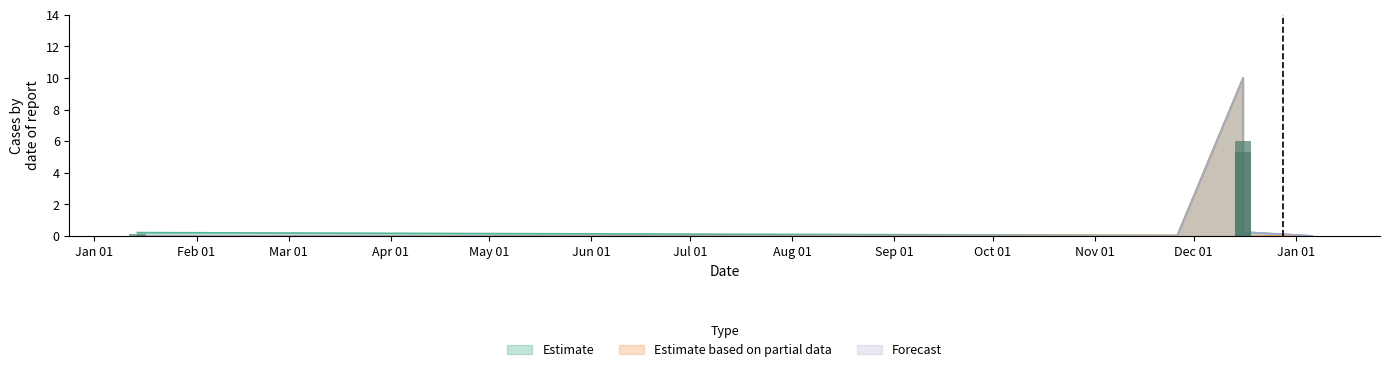

True or false: Forecast has a value of 0.3 at 2021-11-26.

True